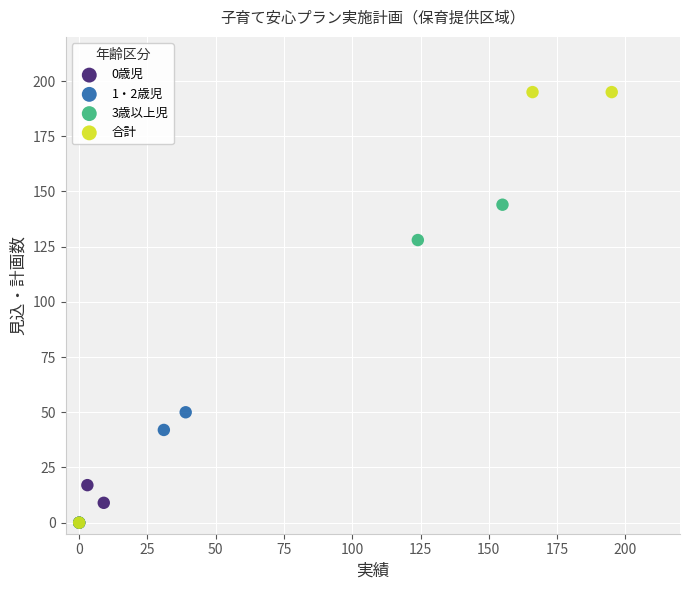

Which series contains the highest Y value?

合計